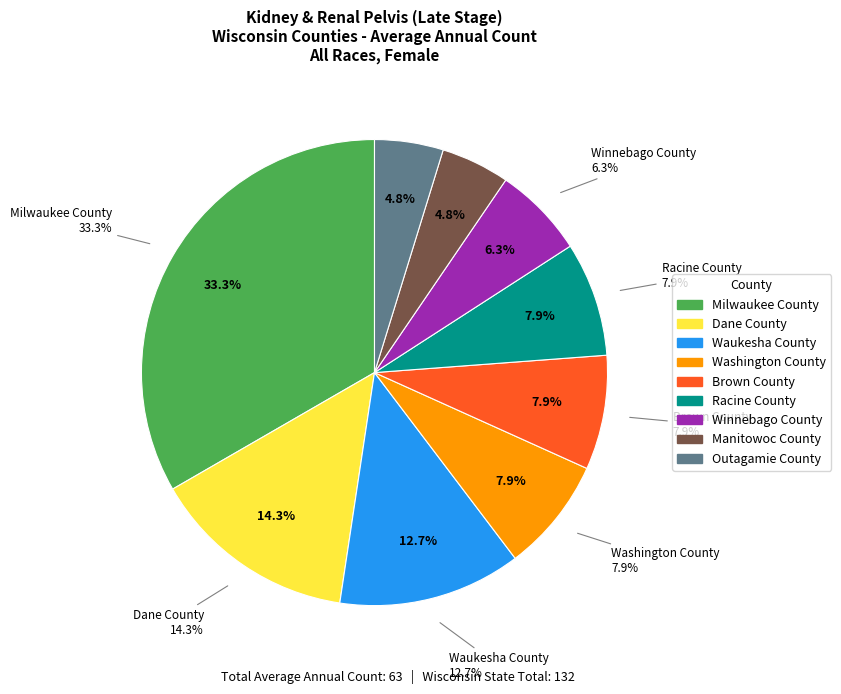

Approximately how many times larger is the value at Brown County compared to Manitowoc County?

1.7